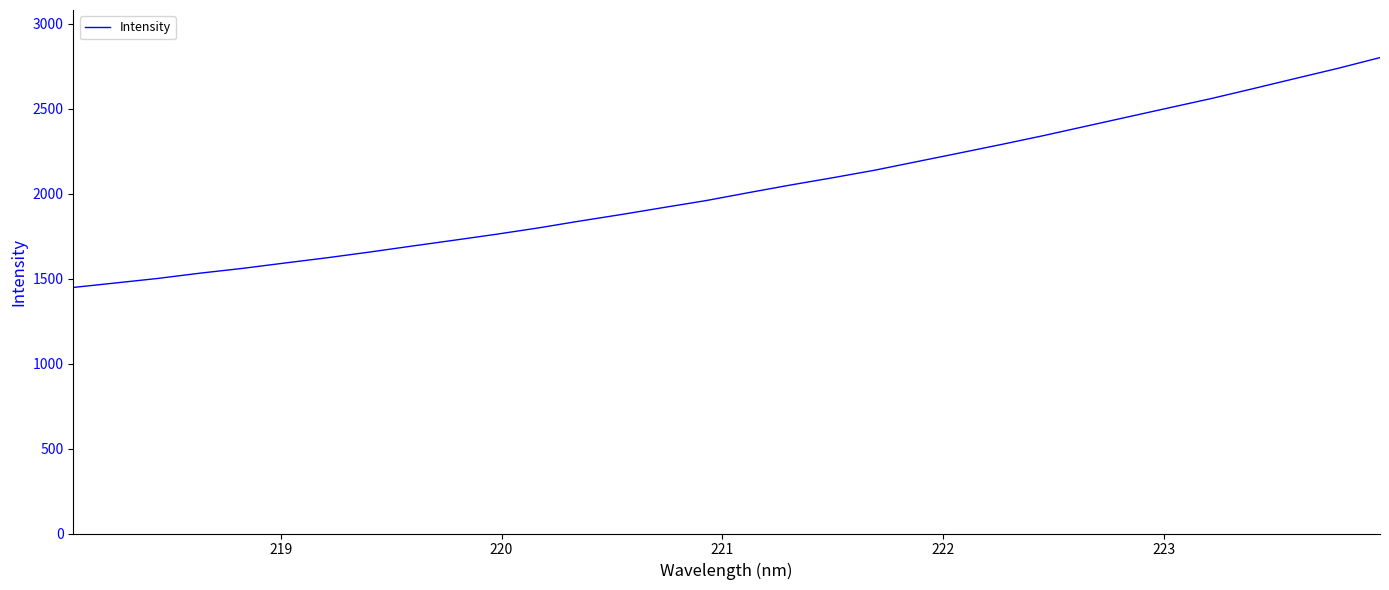

What is the maximum value shown in the chart?

2800.1